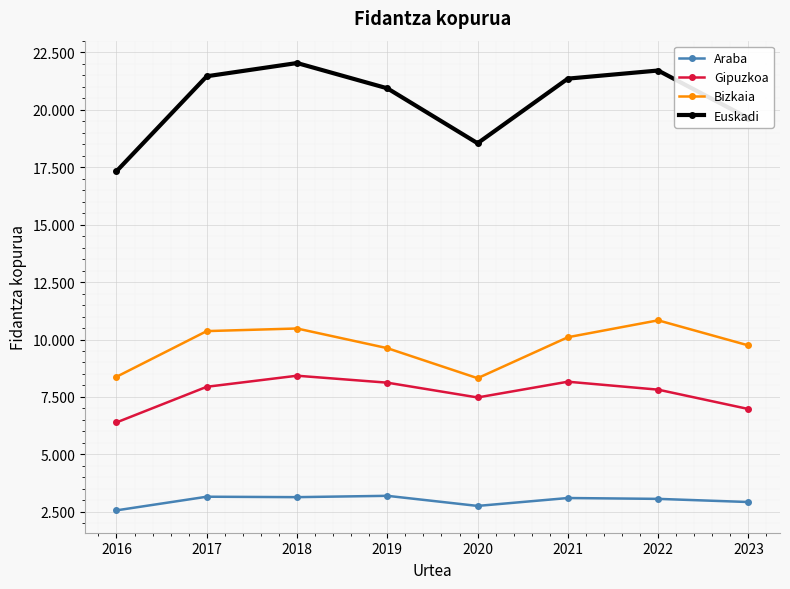

At which category does Bizkaia reach its first local valley?

2020